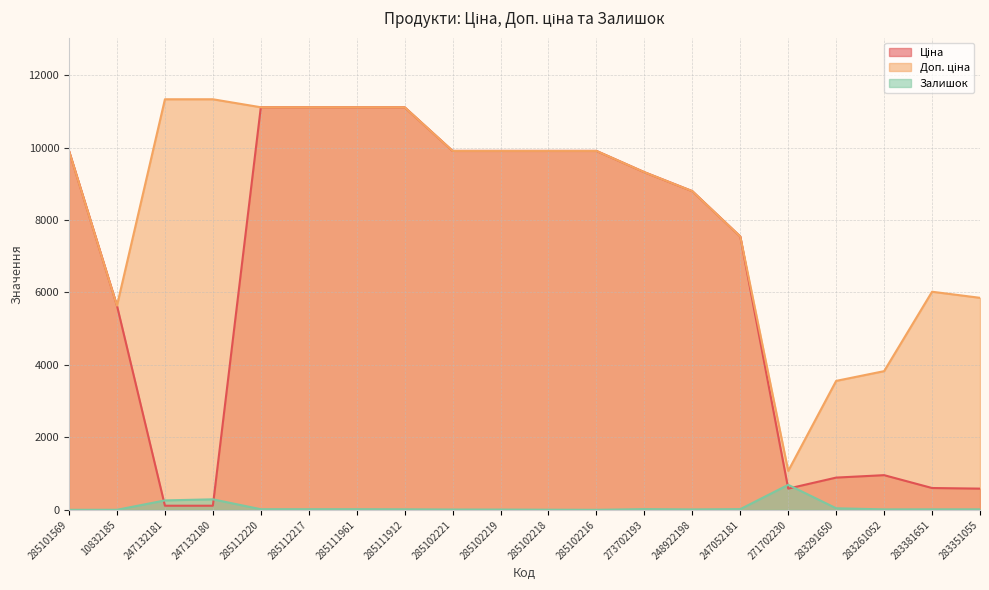

List the labels in order of Ціна value, largest first.

285112220, 285112217, 285111961, 285111912, 285101569, 285102221, 285102219, 285102218, 285102216, 273702193, 248922198, 247052181, 10832185, 283261052, 283291650, 283381651, 271702230, 283351055, 247132181, 247132180